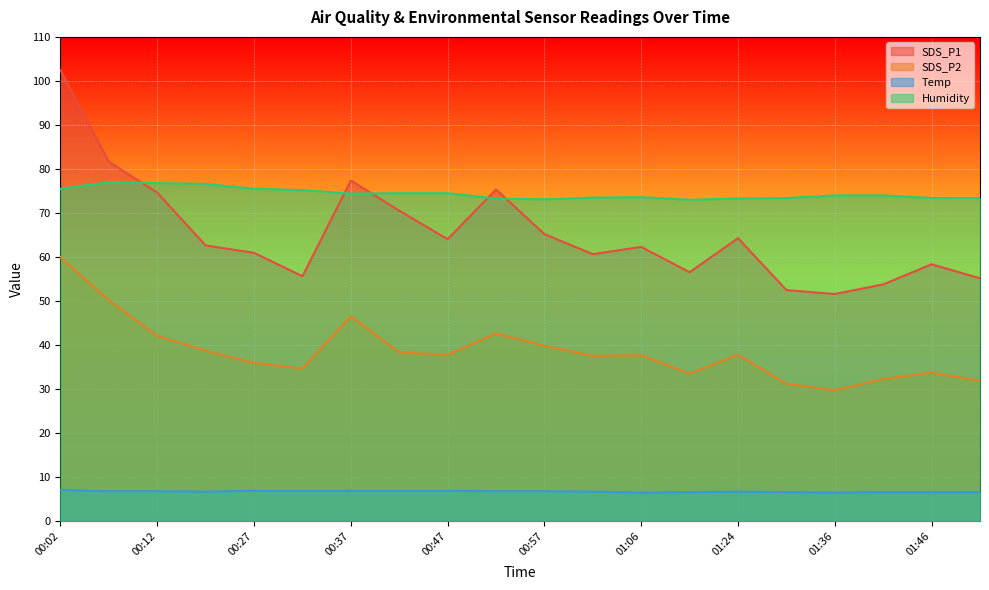

Where is the first local maximum for Humidity?

00:07